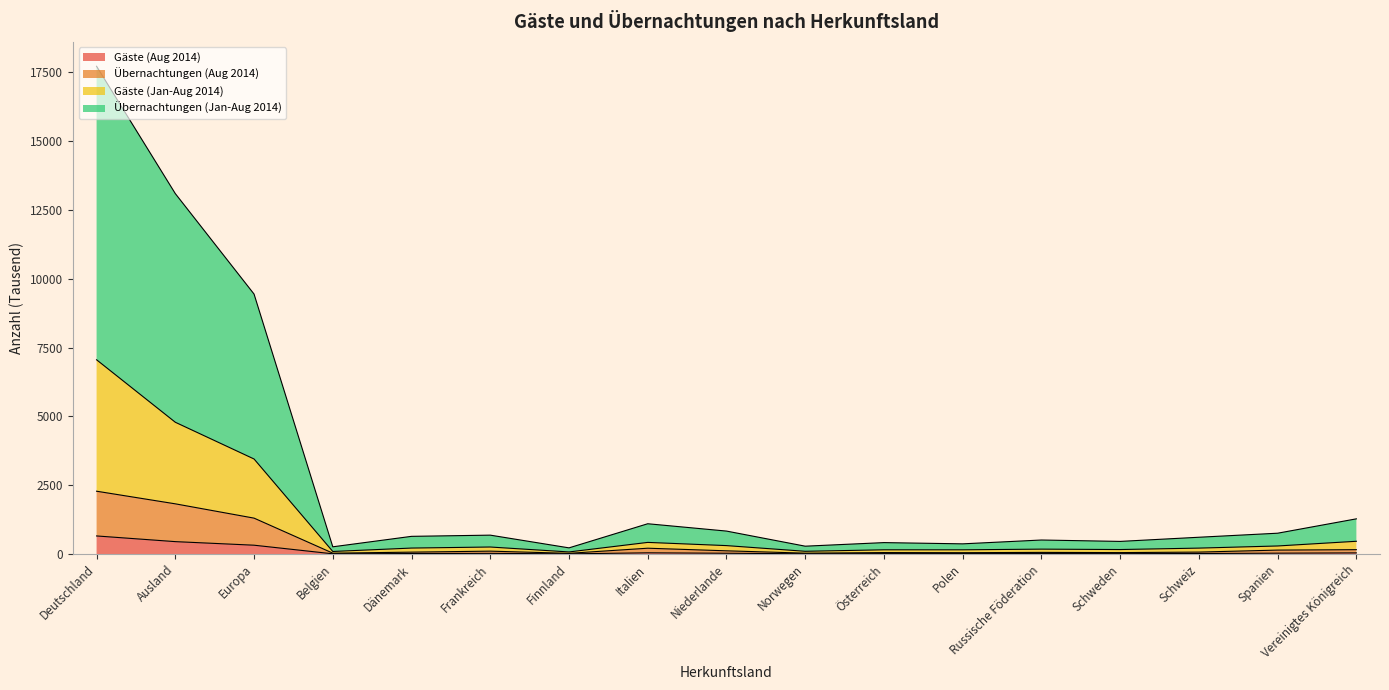

At which label does Übernachtungen (Aug 2014) first exceed 70?

Deutschland